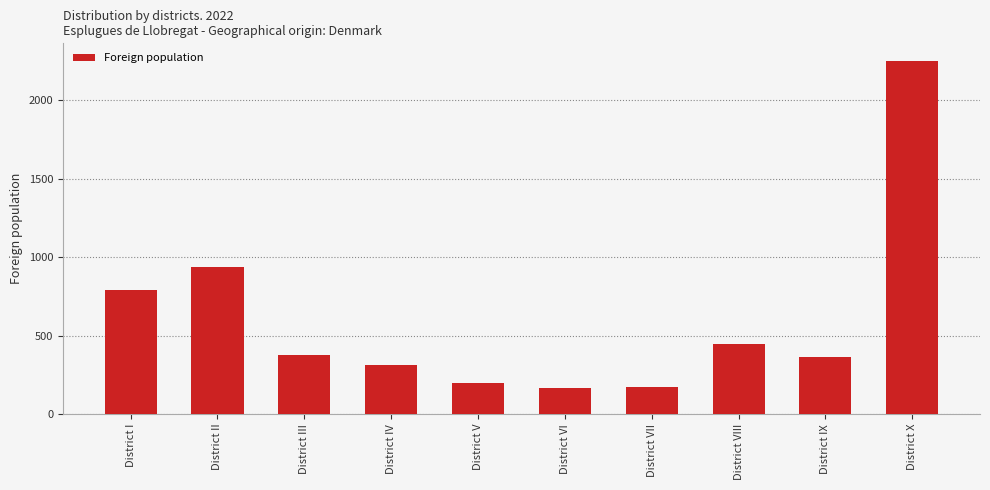

What value does the data have at District IV?

312